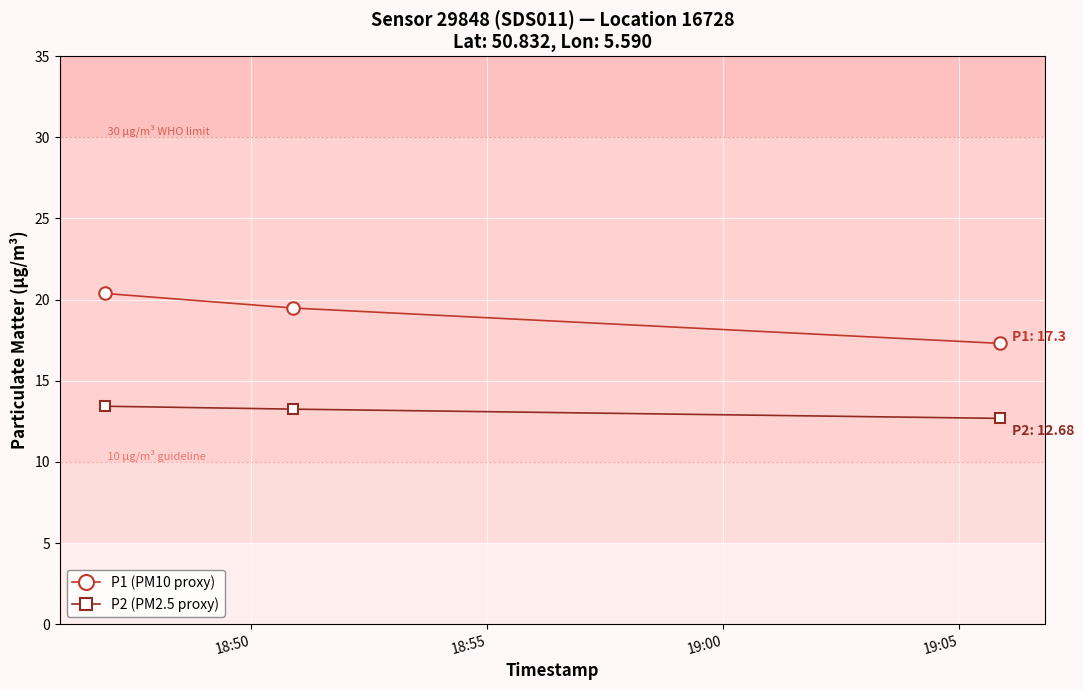

Which series has the largest total across all categories?

P1 (PM10 proxy)